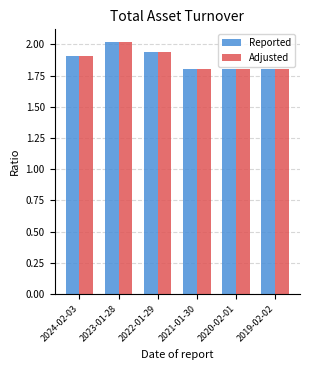

True or false: Adjusted has a value of 2.9 at 2023-01-28.

False